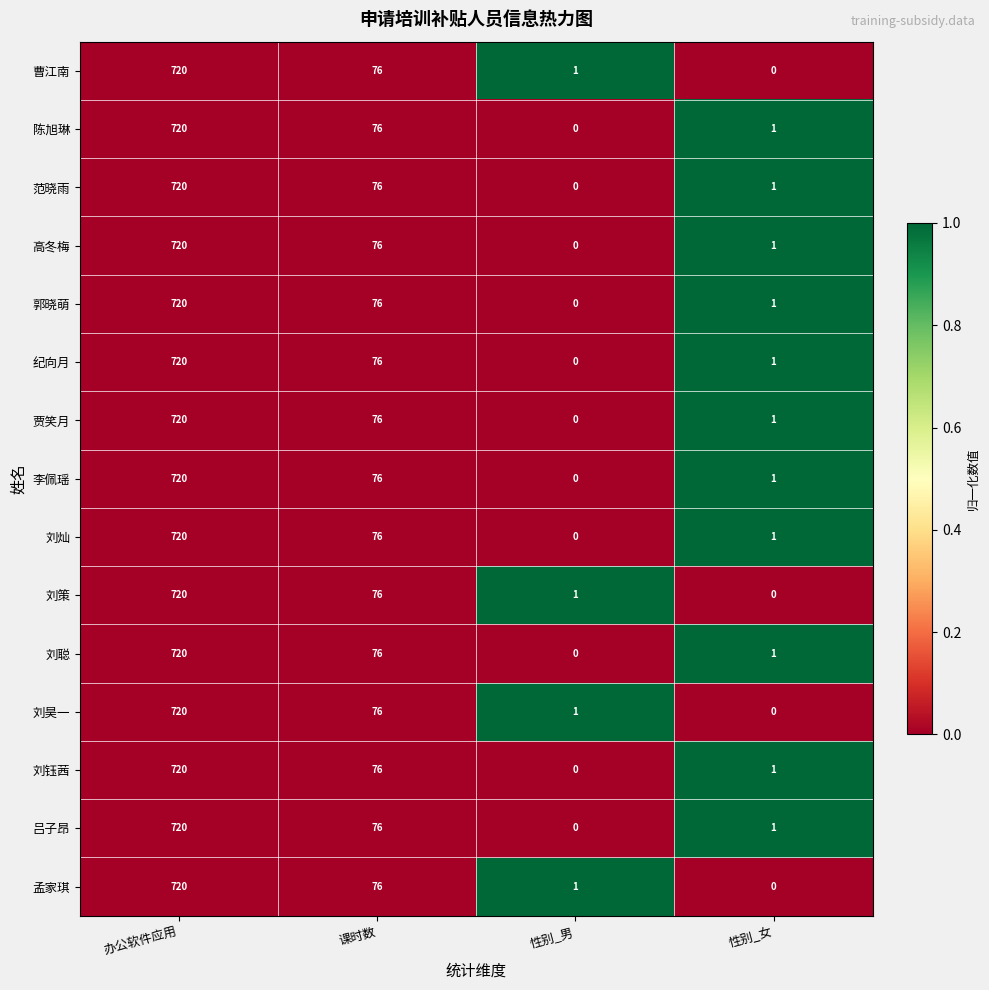

What is the difference between the highest and lowest values at 性别_男?

1